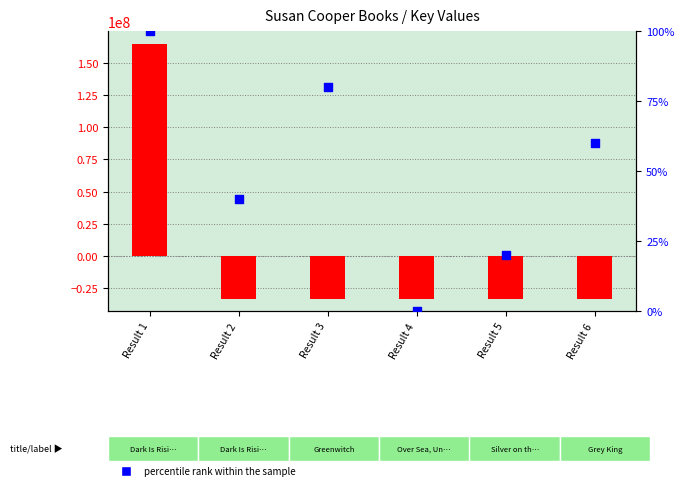

At which category is the sum across all series the highest?

Result 1